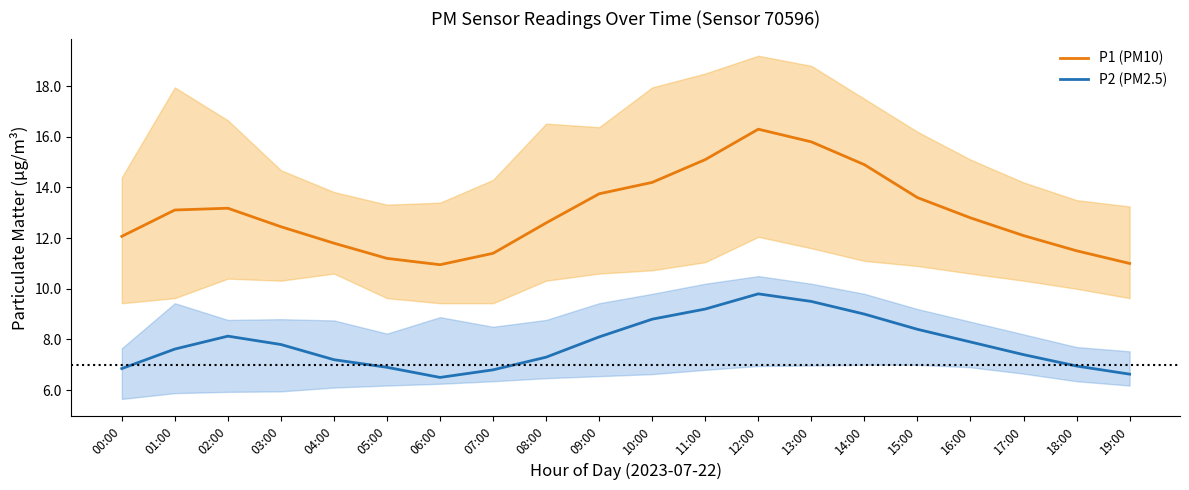

What is the difference between the P2 (PM2.5) values at 07:00 and 09:00?

1.3